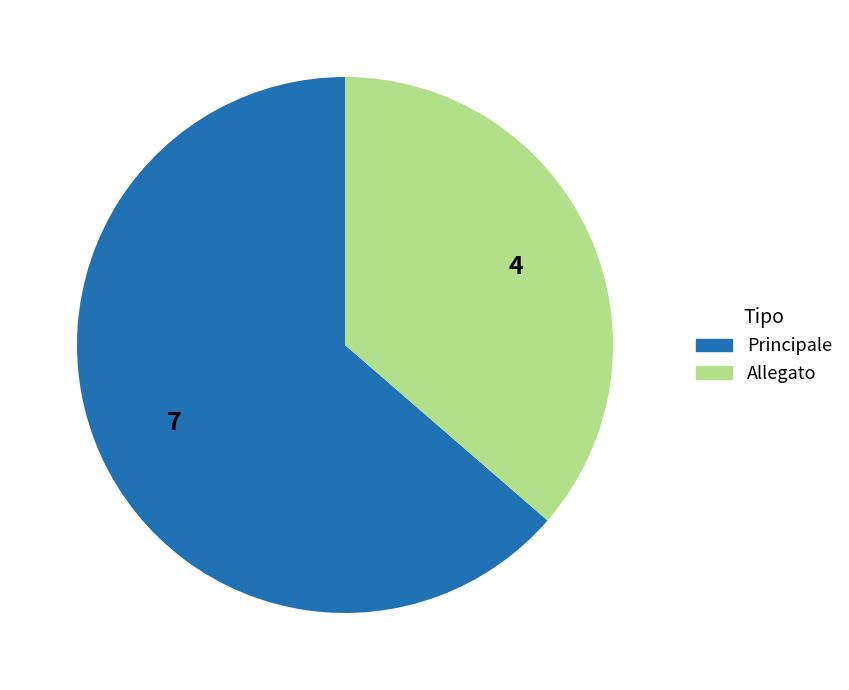

Count the number of slices in the pie.

2